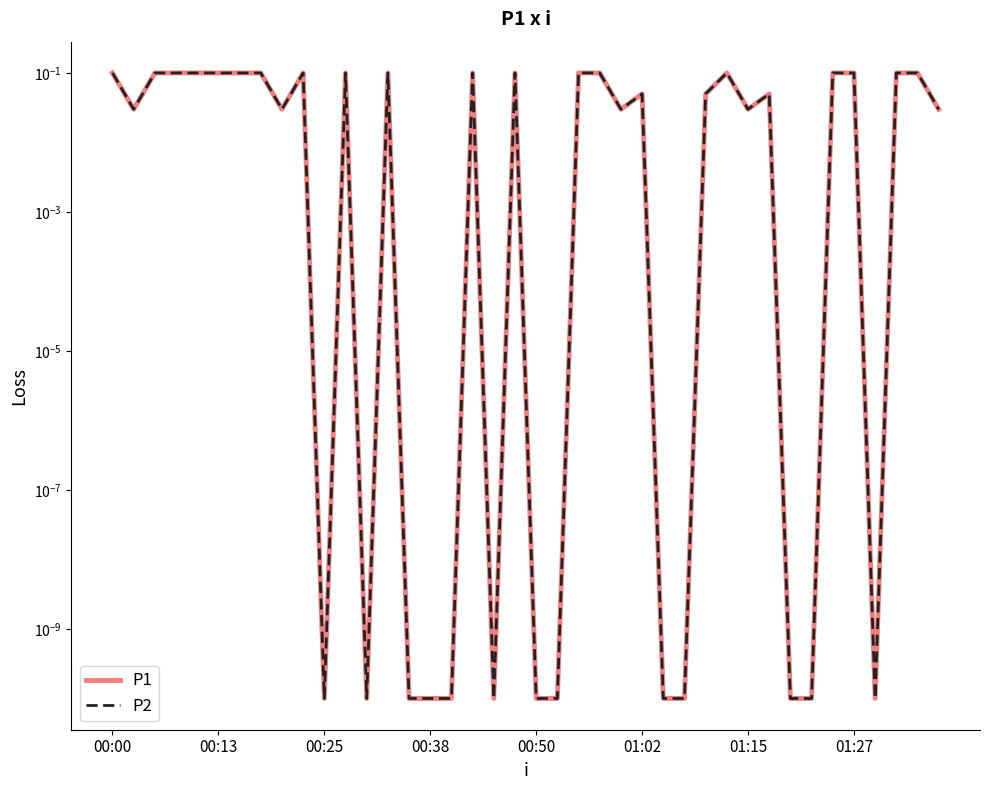

What is the sum of the P2 values at 10 and 28?

0.1